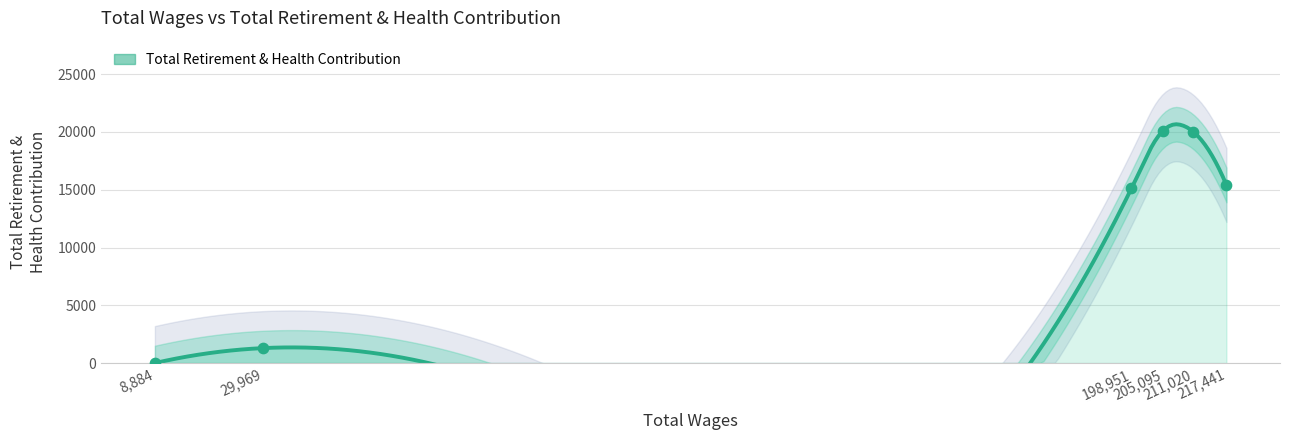

What is the ratio of the value at 29969 to the value at 205095?

0.1